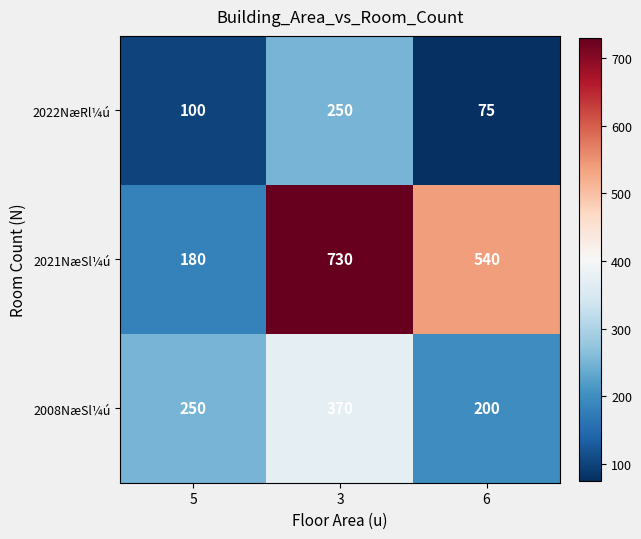

The 2008NæSl¼ú series shows 185 at 3. True or false?

False